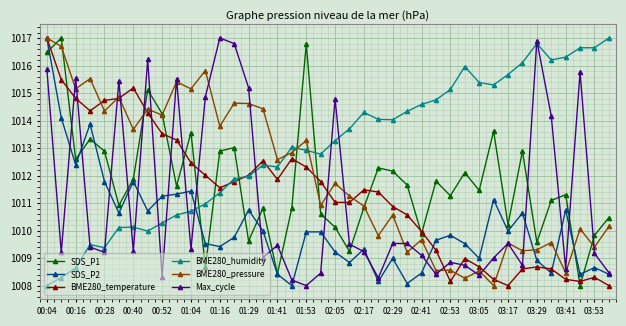

What is the value of the BME280_humidity point at the 14th from the left?

1011.9